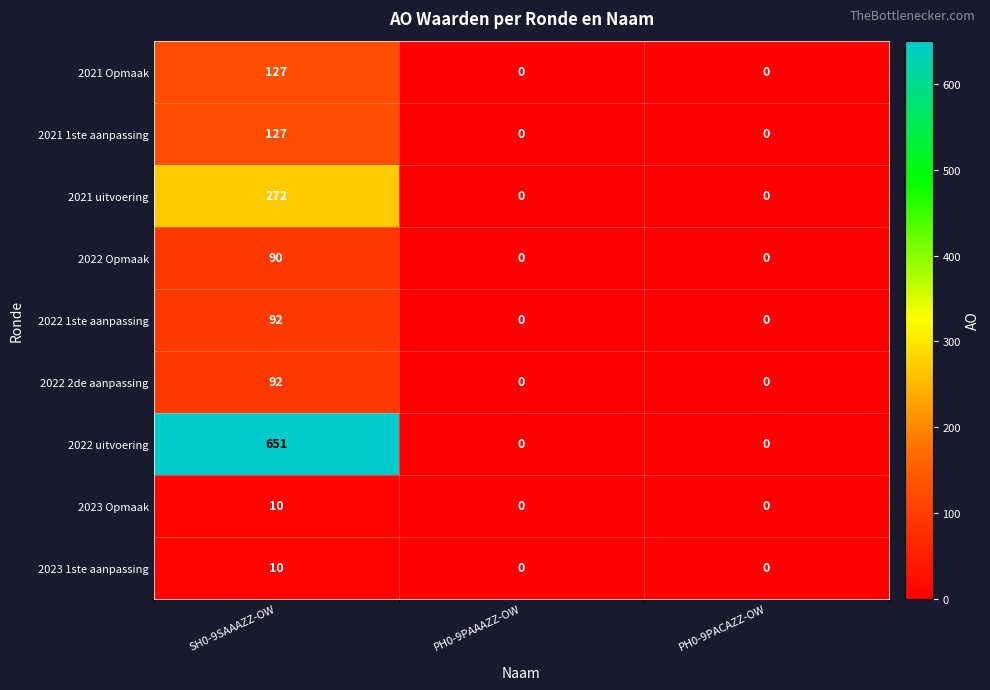

The 2021 Opmaak series shows -39 at PH0-9PAAAZZ-OW. True or false?

False